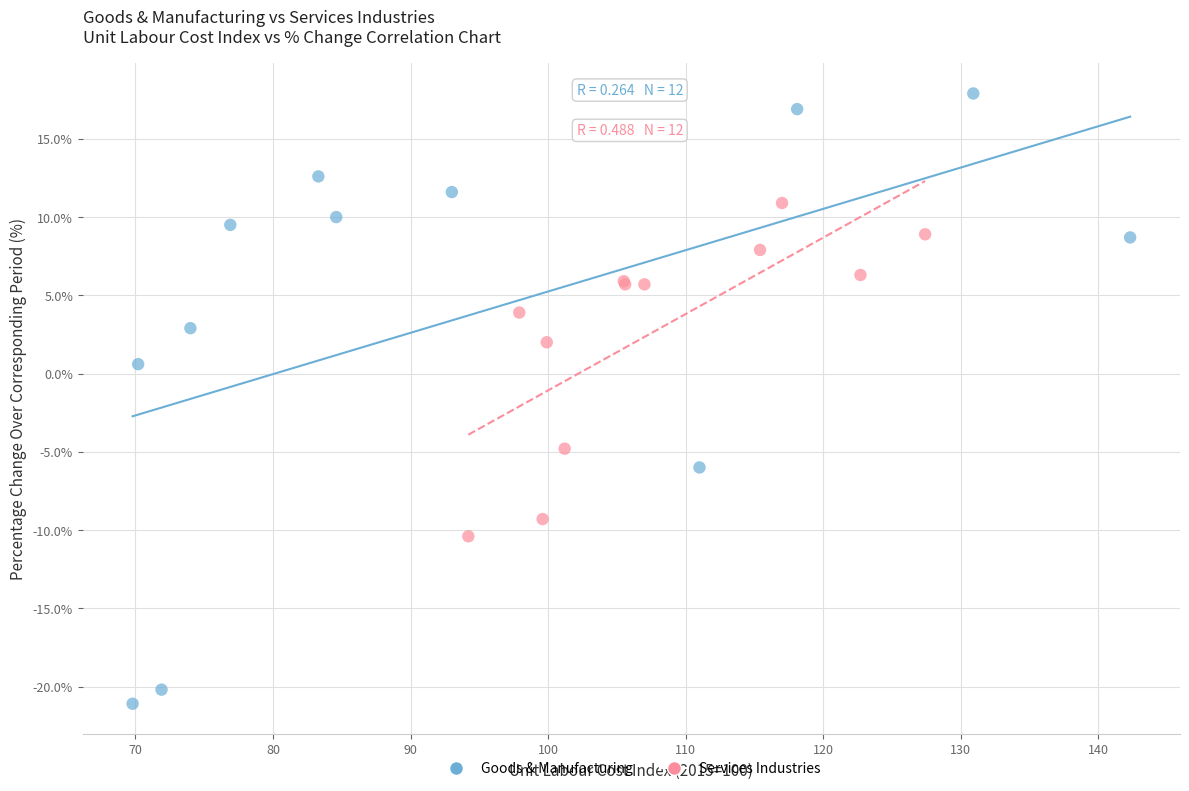

Which series contains the highest Y value?

Goods & Manufacturing